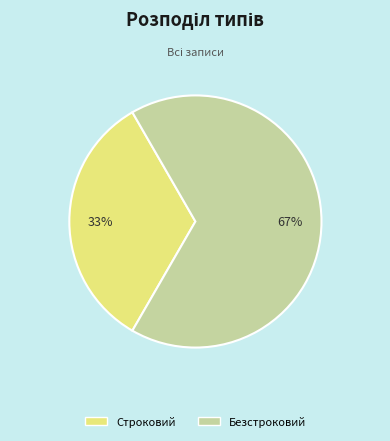

Which has a higher value, Безстроковий or Строковий?

Безстроковий